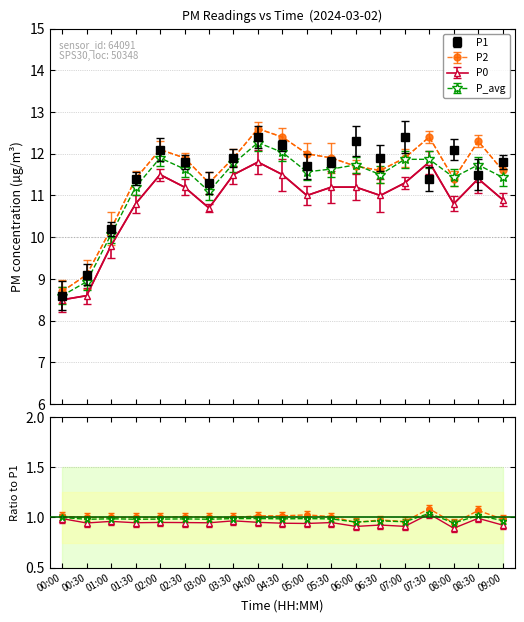

True or false: P2 has more than 0 interior local peaks.

True